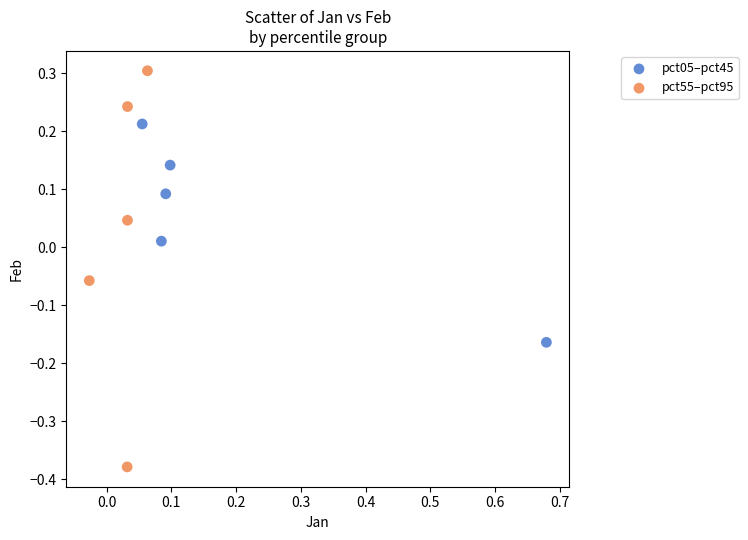

Which series reaches the minimum Y coordinate?

pct55–pct95